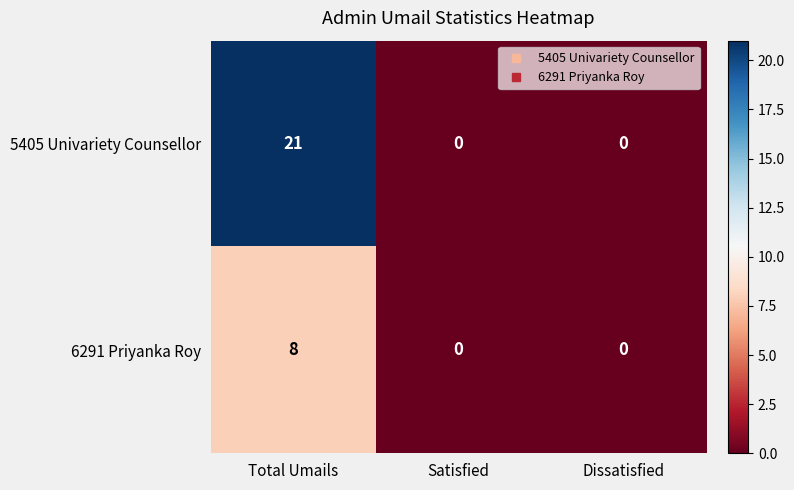

The value of 5405 Univariety Counsellor at Total Umails is 21. True or false?

True